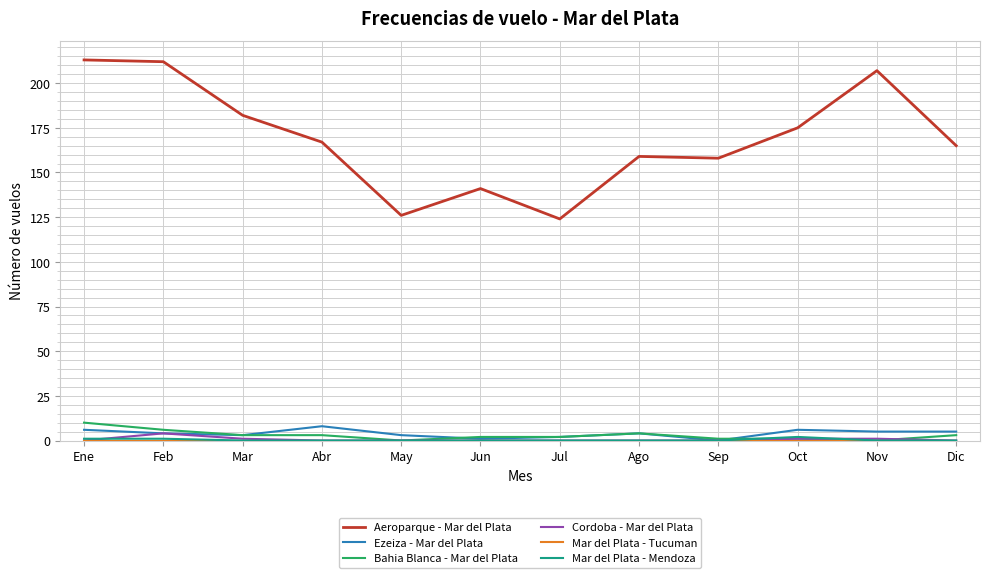

Which series has the largest range (max minus min)?

Aeroparque - Mar del Plata